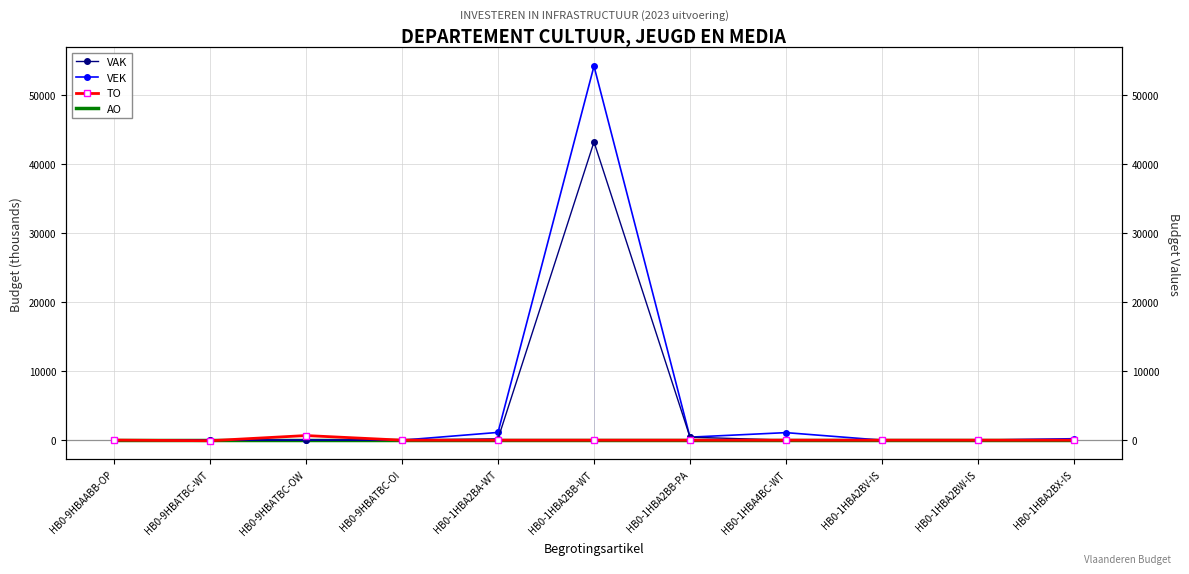

Reading left to right, list all the values displayed in this chart.

VAK: HB0-9HBAABB-OP=0	HB0-9HBATBC-WT=0	HB0-9HBATBC-OW=0	HB0-9HBATBC-OI=0	HB0-1HBA2BA-WT=190	HB0-1HBA2BB-WT=43199	HB0-1HBA2BB-PA=438	HB0-1HBA4BC-WT=1	HB0-1HBA2BV-IS=0	HB0-1HBA2BW-IS=0	HB0-1HBA2BX-IS=0
VEK: HB0-9HBAABB-OP=0	HB0-9HBATBC-WT=0	HB0-9HBATBC-OW=0	HB0-9HBATBC-OI=0	HB0-1HBA2BA-WT=1123	HB0-1HBA2BB-WT=54181	HB0-1HBA2BB-PA=438	HB0-1HBA4BC-WT=1091	HB0-1HBA2BV-IS=0	HB0-1HBA2BW-IS=0	HB0-1HBA2BX-IS=212
TO: HB0-9HBAABB-OP=9	HB0-9HBATBC-WT=-81	HB0-9HBATBC-OW=669	HB0-9HBATBC-OI=0	HB0-1HBA2BA-WT=0	HB0-1HBA2BB-WT=0	HB0-1HBA2BB-PA=0	HB0-1HBA4BC-WT=0	HB0-1HBA2BV-IS=0	HB0-1HBA2BW-IS=0	HB0-1HBA2BX-IS=0
AO: HB0-9HBAABB-OP=0	HB0-9HBATBC-WT=0	HB0-9HBATBC-OW=0	HB0-9HBATBC-OI=0	HB0-1HBA2BA-WT=0	HB0-1HBA2BB-WT=0	HB0-1HBA2BB-PA=0	HB0-1HBA4BC-WT=0	HB0-1HBA2BV-IS=0	HB0-1HBA2BW-IS=0	HB0-1HBA2BX-IS=0